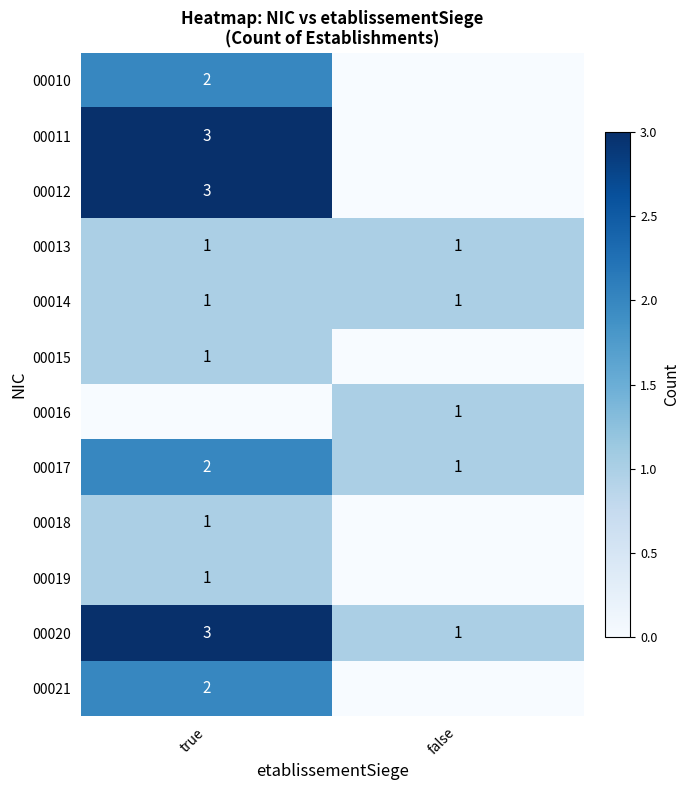

At which label does 00020 reach its peak?

true